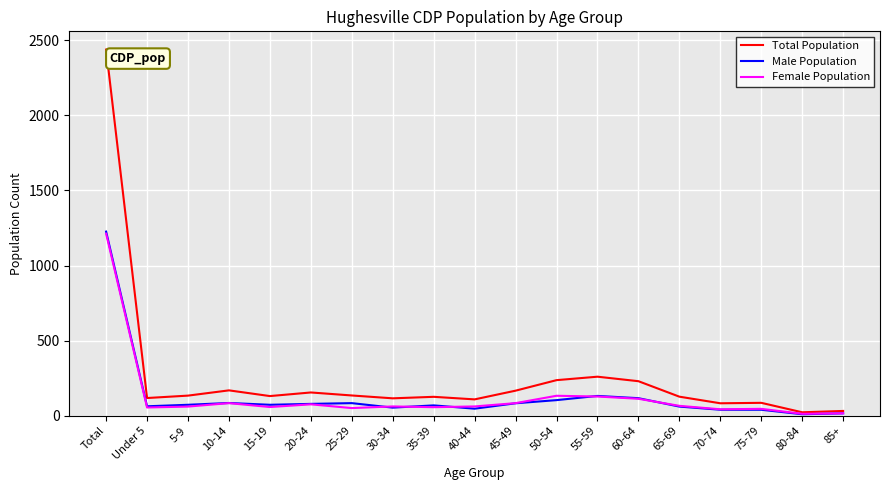

At which label does Male Population first exceed 73?

Total